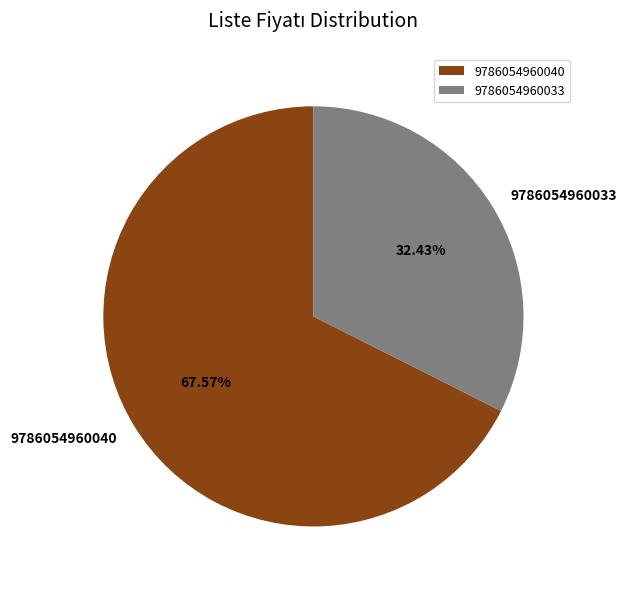

Between 9786054960033 and 9786054960040, which is larger?

9786054960040